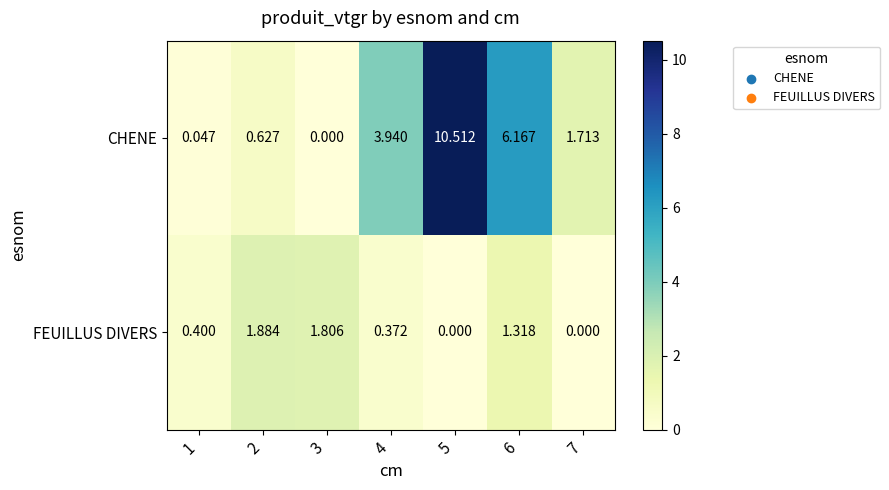

Rank the series by their average value, from highest to lowest.

CHENE, FEUILLUS DIVERS